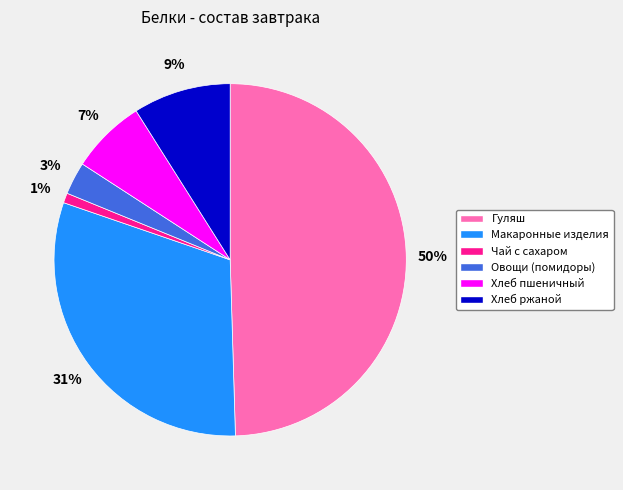

Is Макаронные изделия the majority of the pie?

No